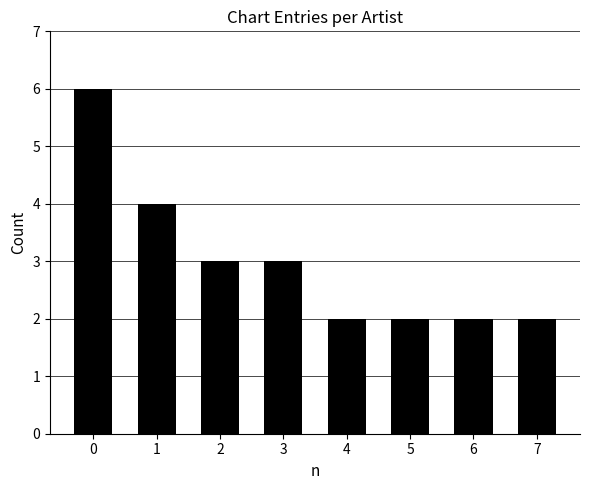

What is the difference between the second highest and minimum values?

2